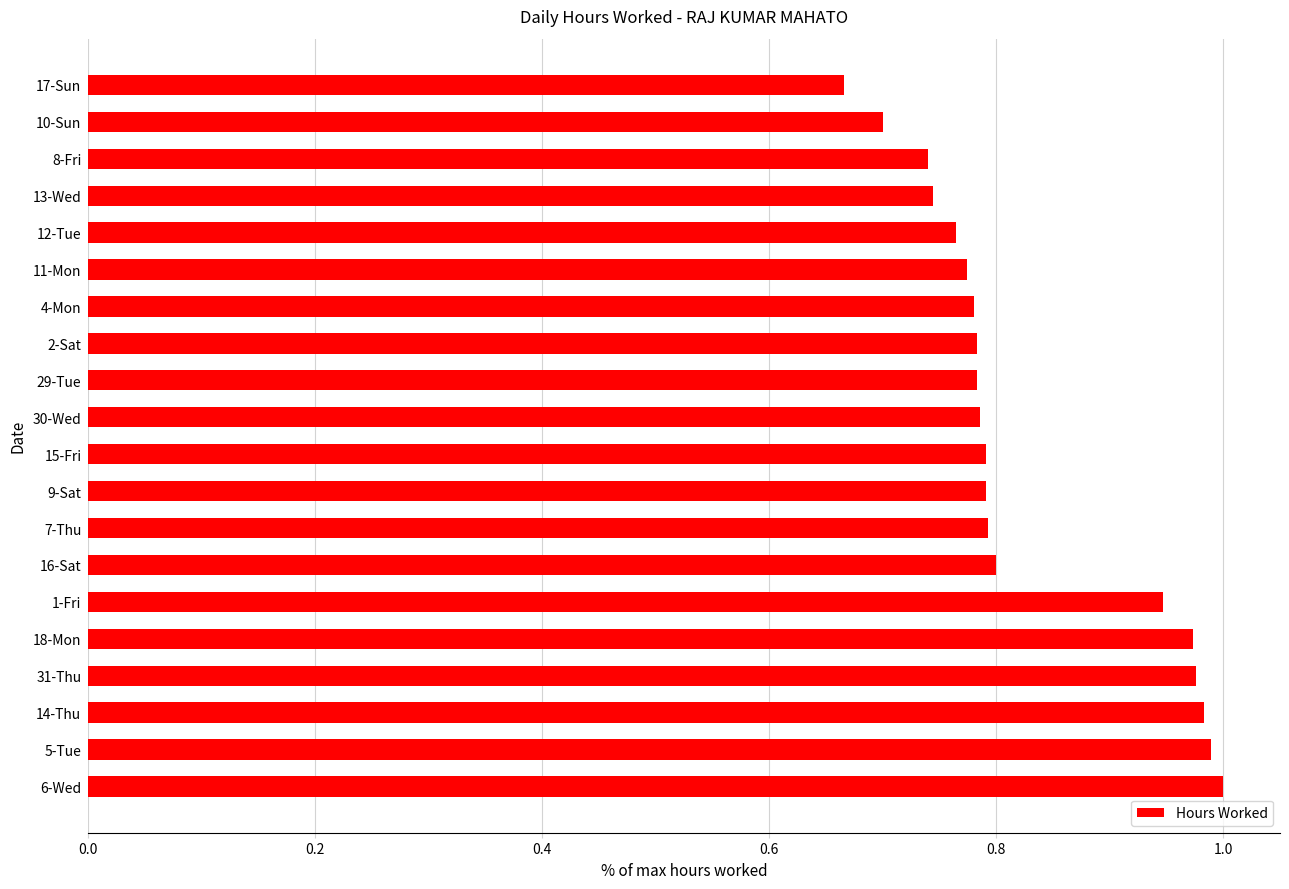

At which category does the chart reach its minimum across all series?

17-Sun